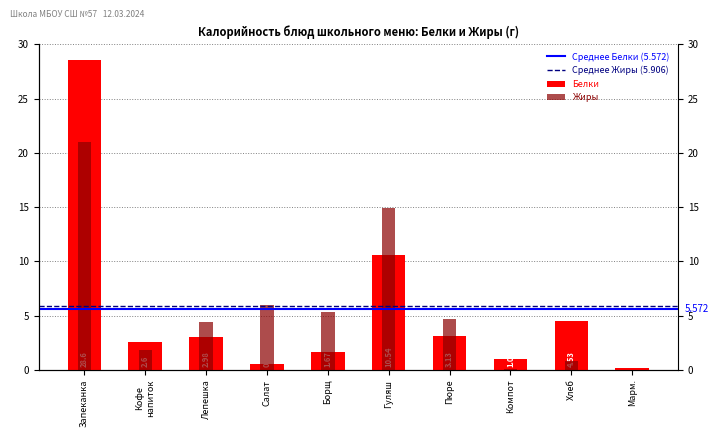

What is the sum of the Белки values at Хлеб and Борщ?

6.2